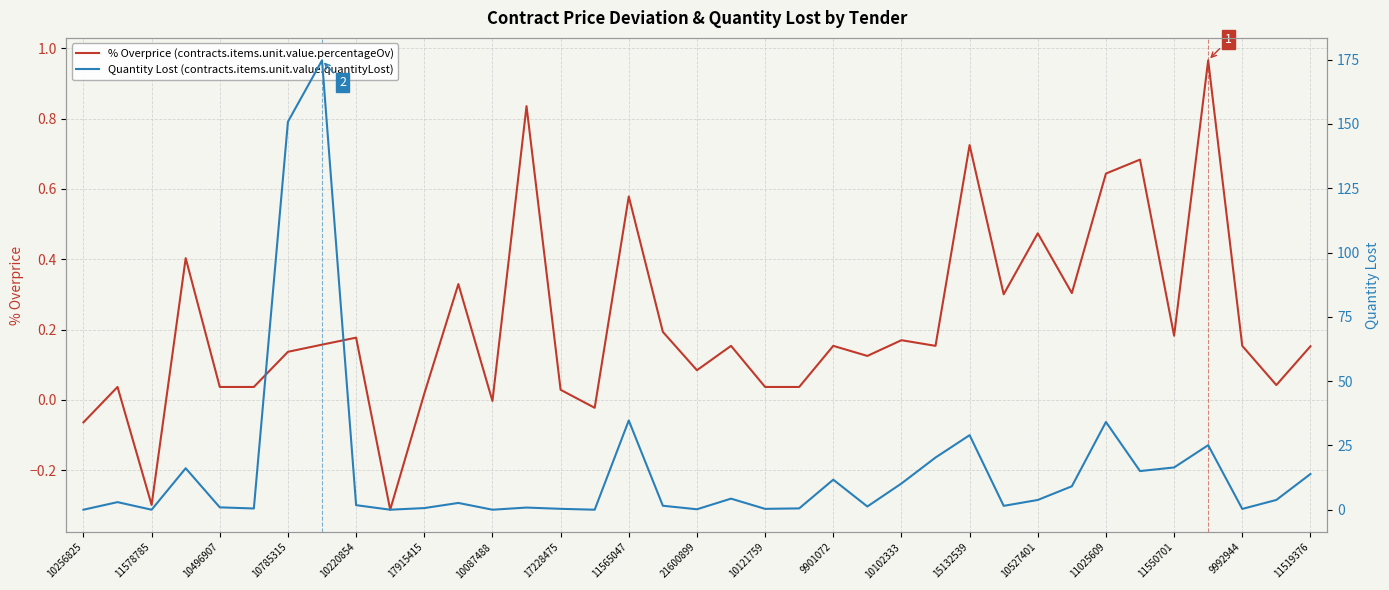

How many data points does each series have?

37